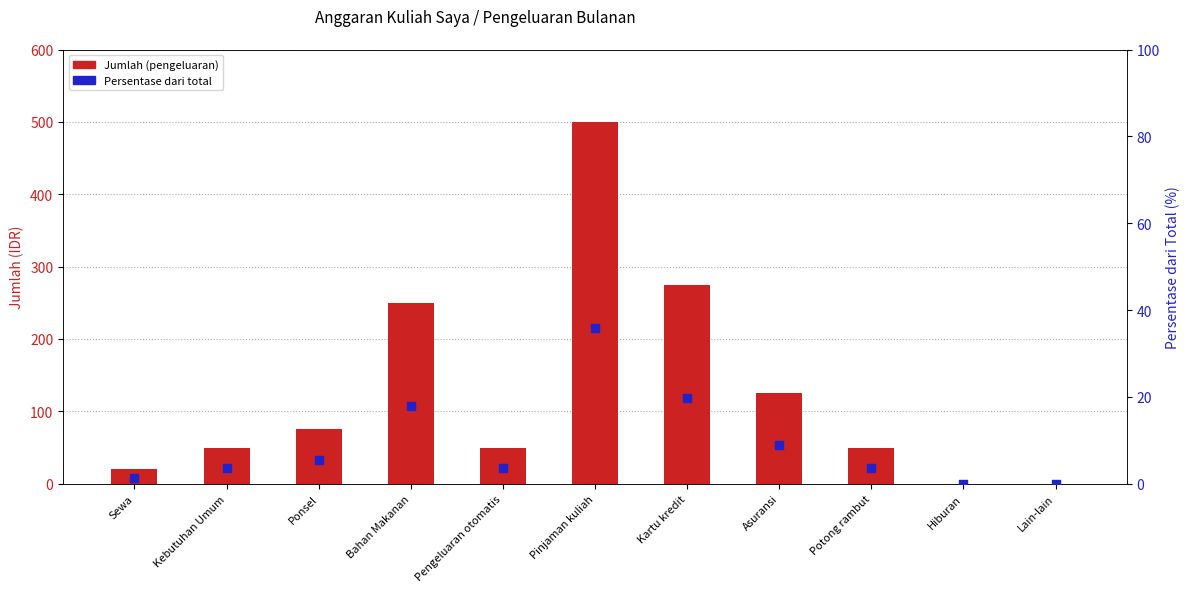

Which series has the largest total across all categories?

Jumlah (pengeluaran)